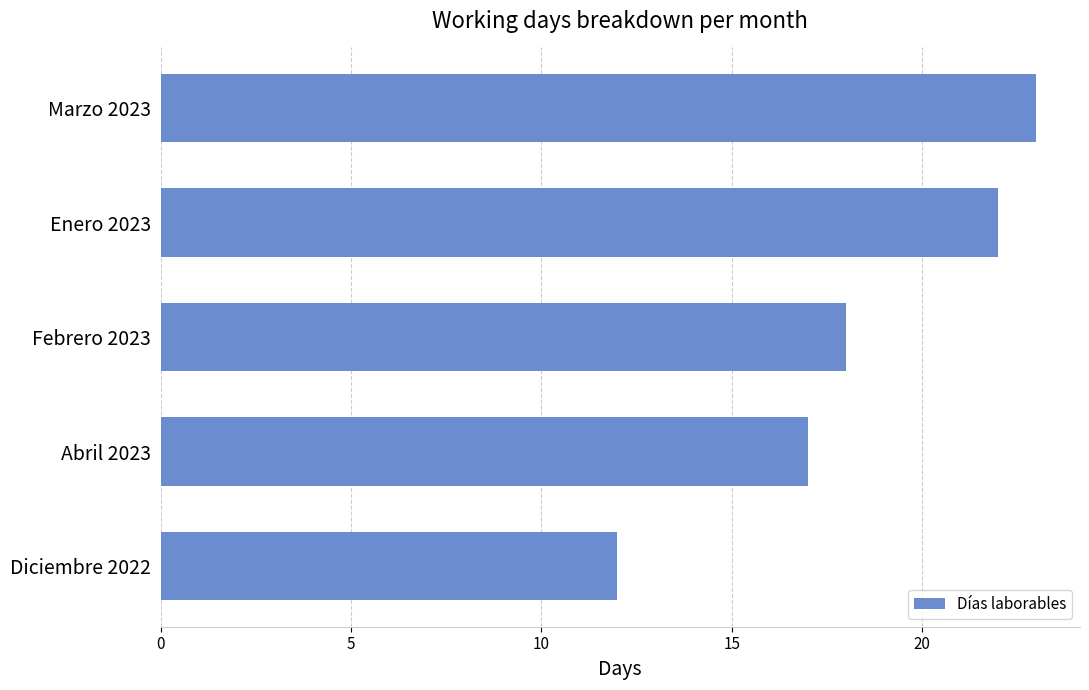

The chart shows a value of 26 at Abril 2023. True or false?

False